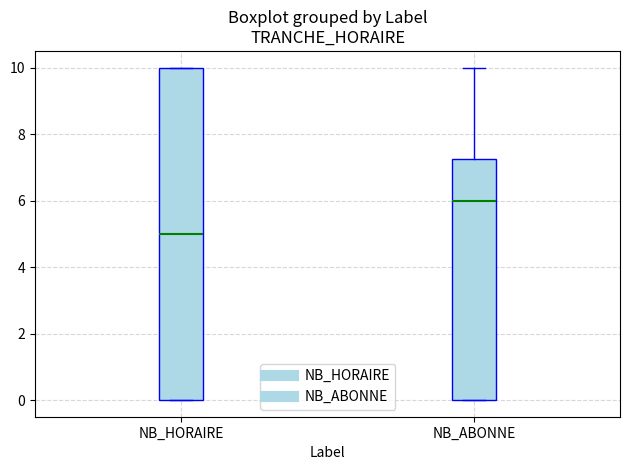

Reading left to right, transcribe this box plot: for each box, give where its median line is, the range the box spans, and where its two whiskers end, as read against the y-axis. The values are not printed on the chart, so give them approximately, as read against the axis.

NB_HORAIRE: median 5.0, box 0.0 to 10.0, whiskers 0.0 to 10.0
NB_ABONNE: median 6.0, box 0.0 to 7.2, whiskers 0.0 to 10.0